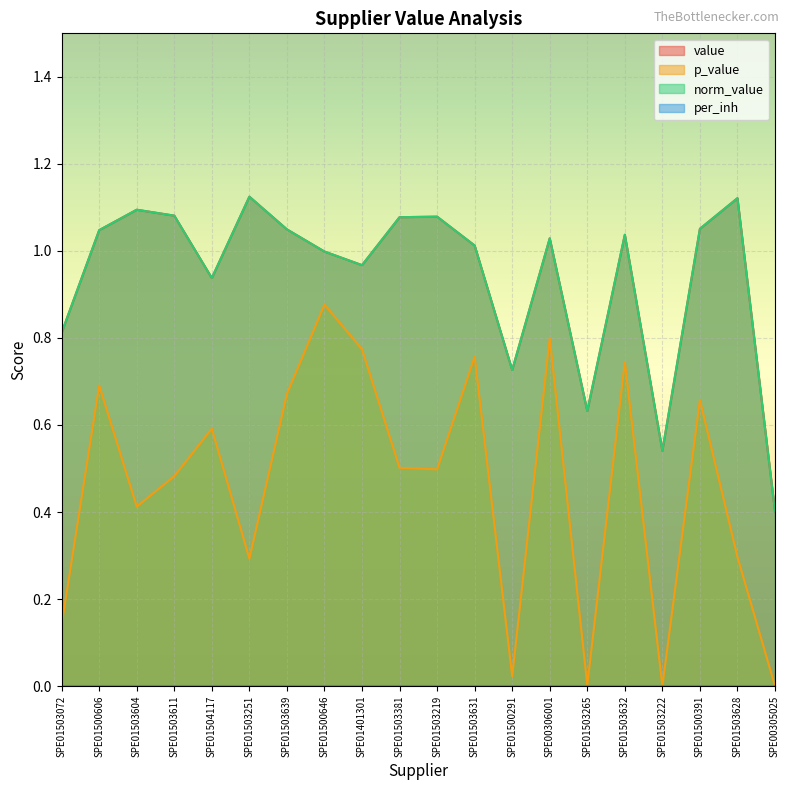

What is the sum of all p_value values?

9.2